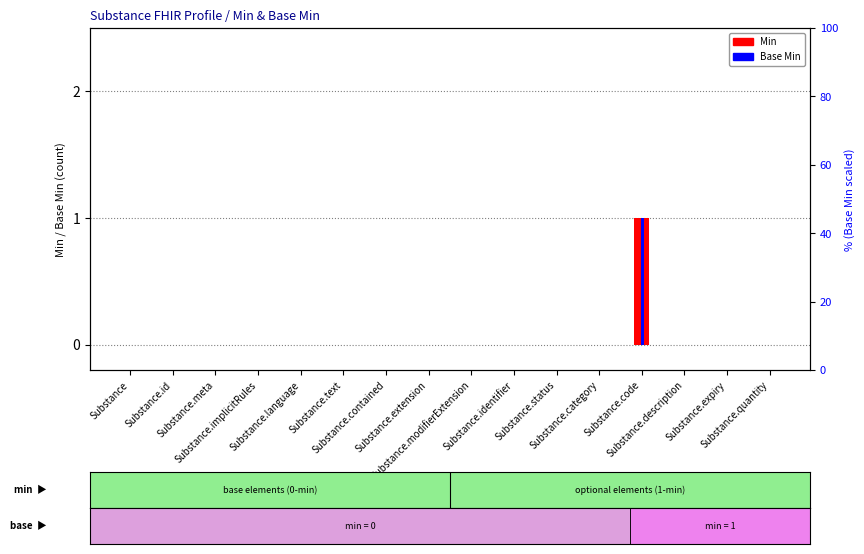

List the labels in order of Min value, smallest first.

Substance, Substance.id, Substance.meta, Substance.implicitRules, Substance.language, Substance.text, Substance.contained, Substance.extension, Substance.modifierExtension, Substance.identifier, Substance.status, Substance.category, Substance.description, Substance.expiry, Substance.quantity, Substance.code